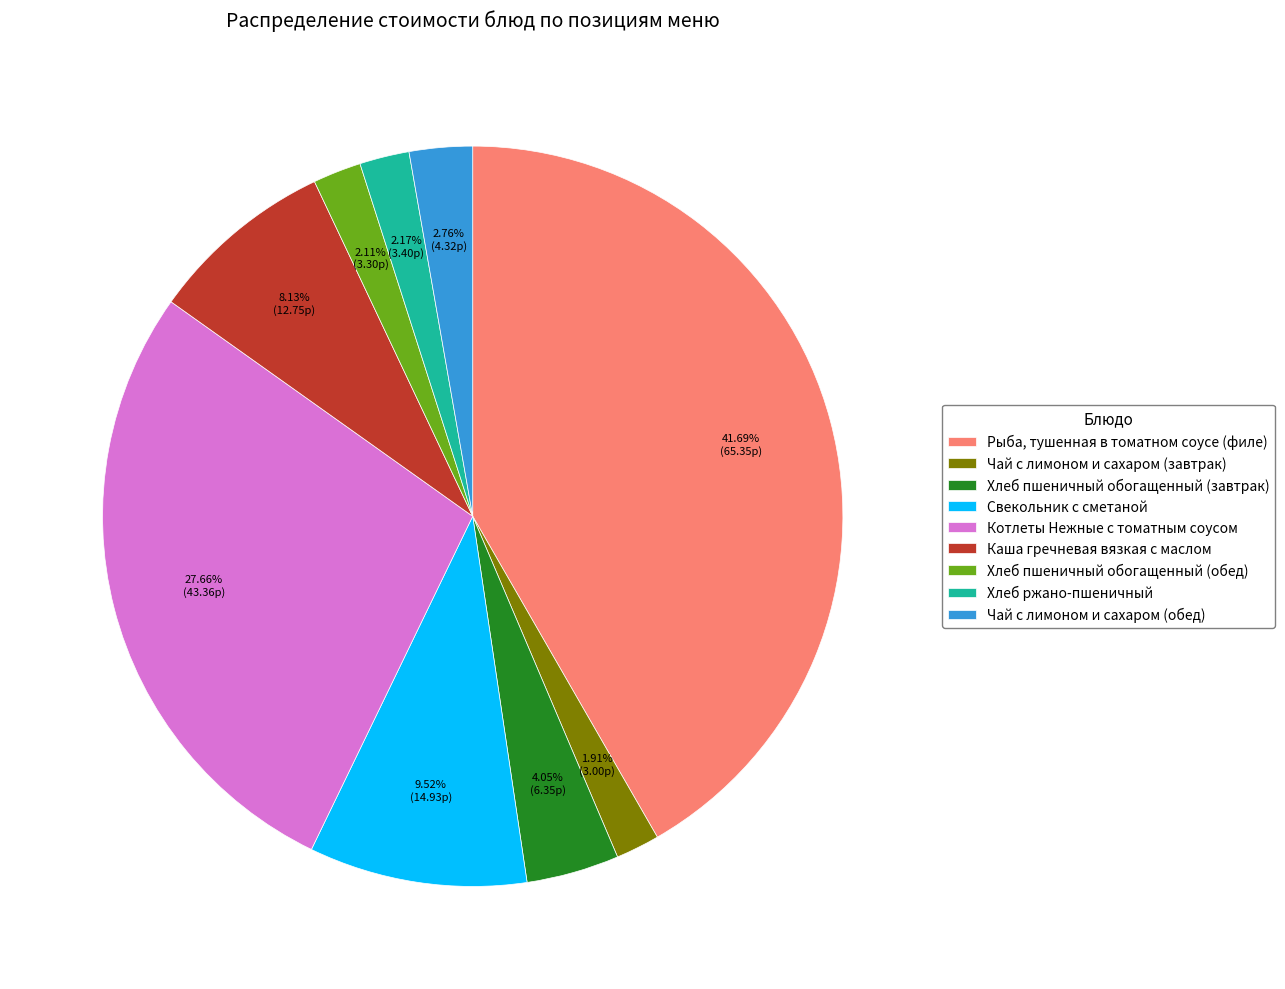

Between Рыба, тушенная в томатном соусе (филе) and Каша гречневая вязкая с маслом, which is larger?

Рыба, тушенная в томатном соусе (филе)